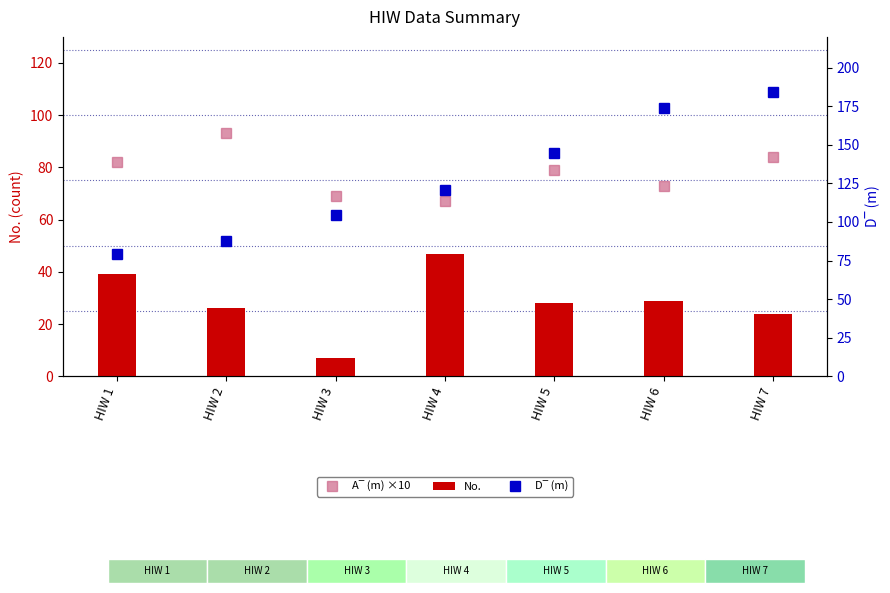

Is it true that No. equals 79.7 at HIW 4?

False